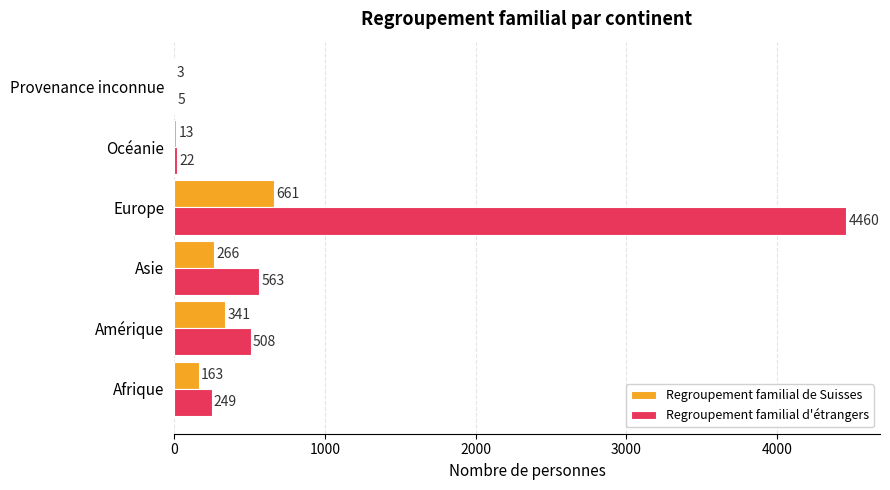

At which category is the sum across all series the highest?

Europe